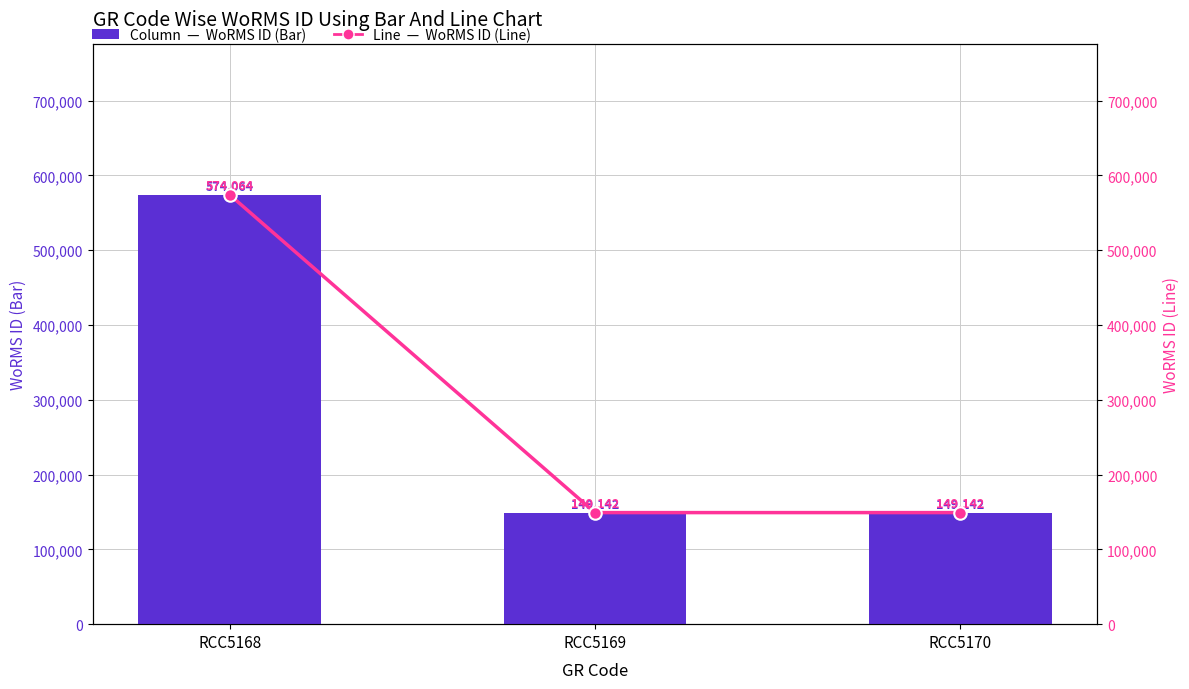

How many series are shown in this chart?

2